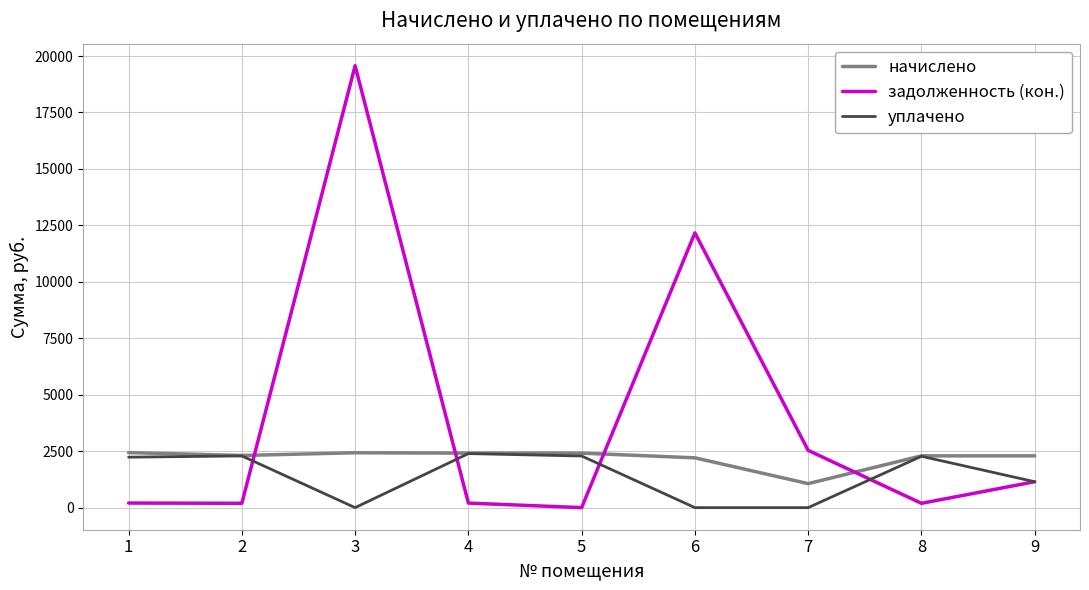

What are all the series names shown in the legend?

начислено, задолженность (кон.), уплачено